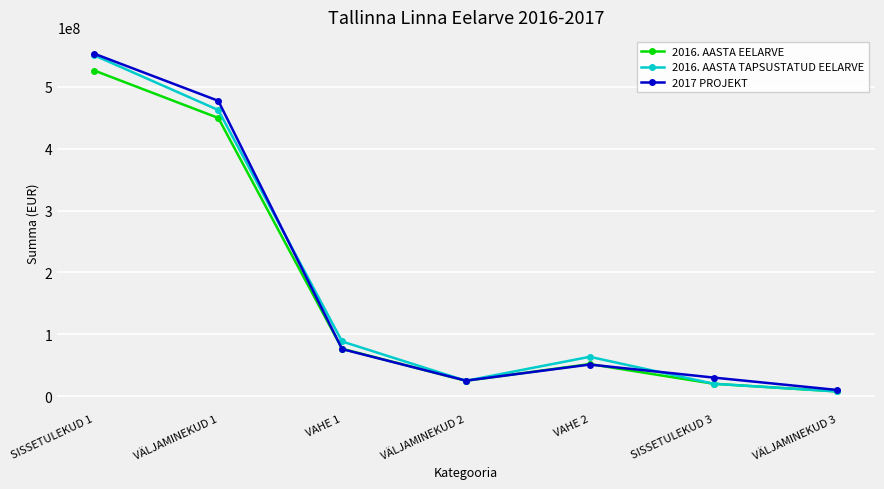

What is the value of the 2016. AASTA EELARVE point at the 1st from the left?

526436180